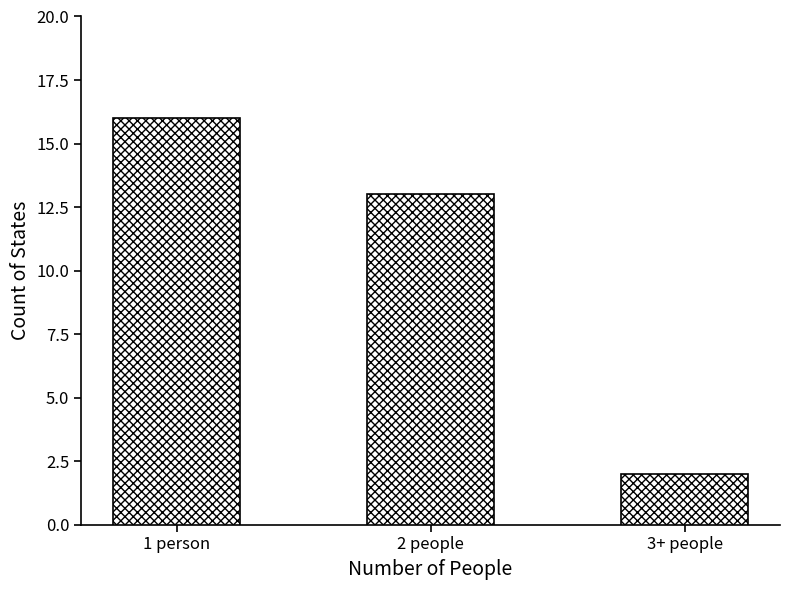

What is the minimum value shown in the chart?

2